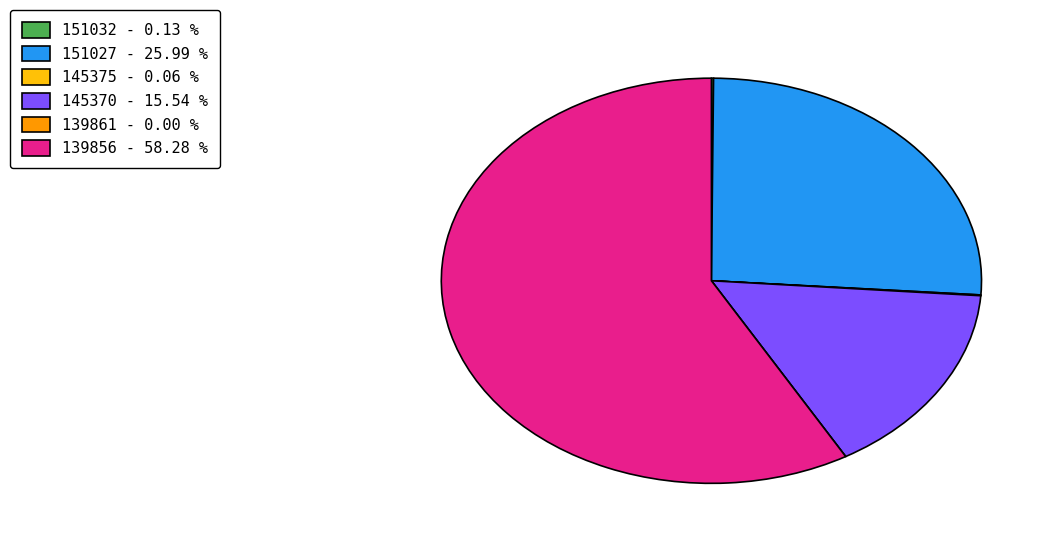

Is the sum of 139856 - 58.28 % and 145370 - 15.54 % greater than half?

Yes